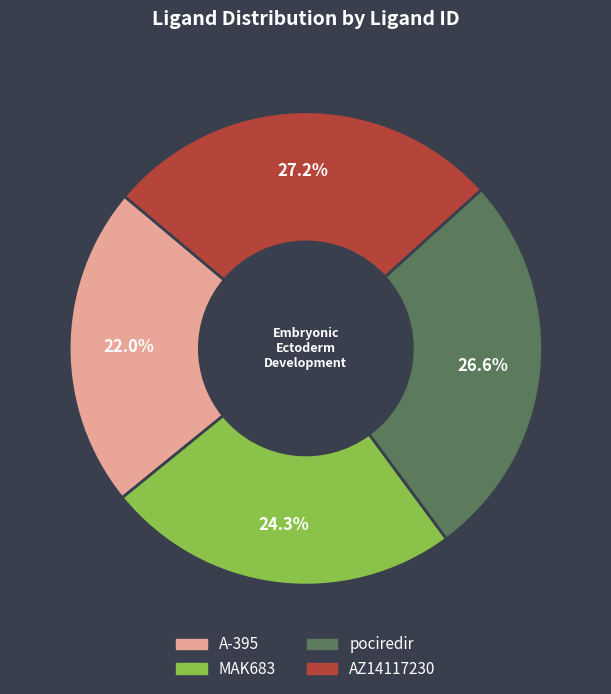

To the nearest percent, what portion does A-395 represent?

22%